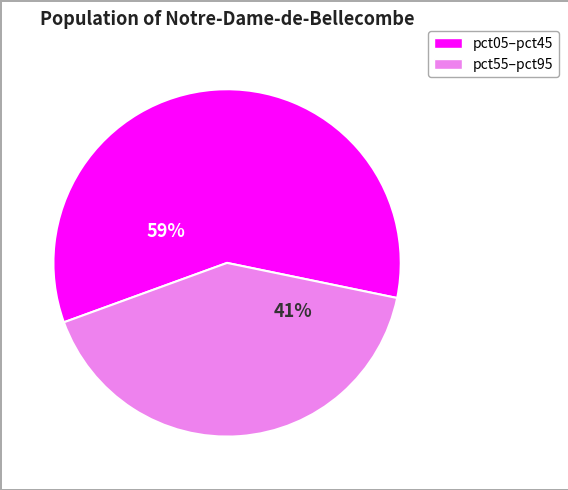

Does any single category account for the majority?

Yes